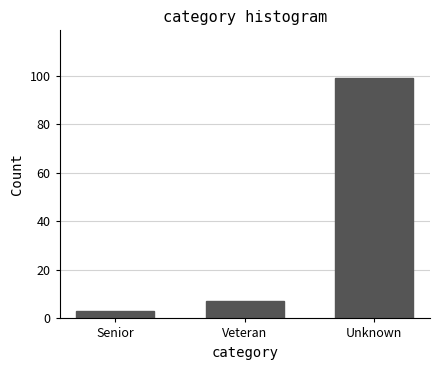

Reading right to left, transcribe all the data shown in this chart.

Unknown=99	Veteran=7	Senior=3